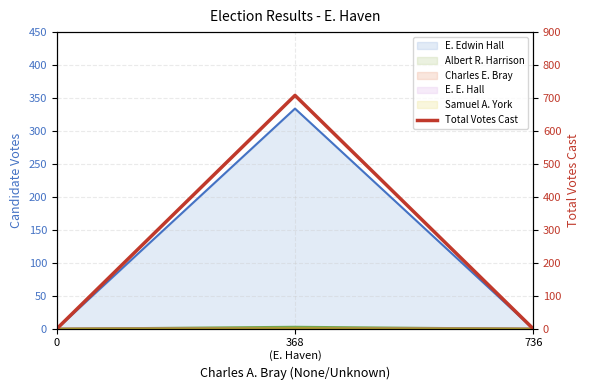

Rank the categories by value from highest to lowest.

368
(E. Haven), 0, 736